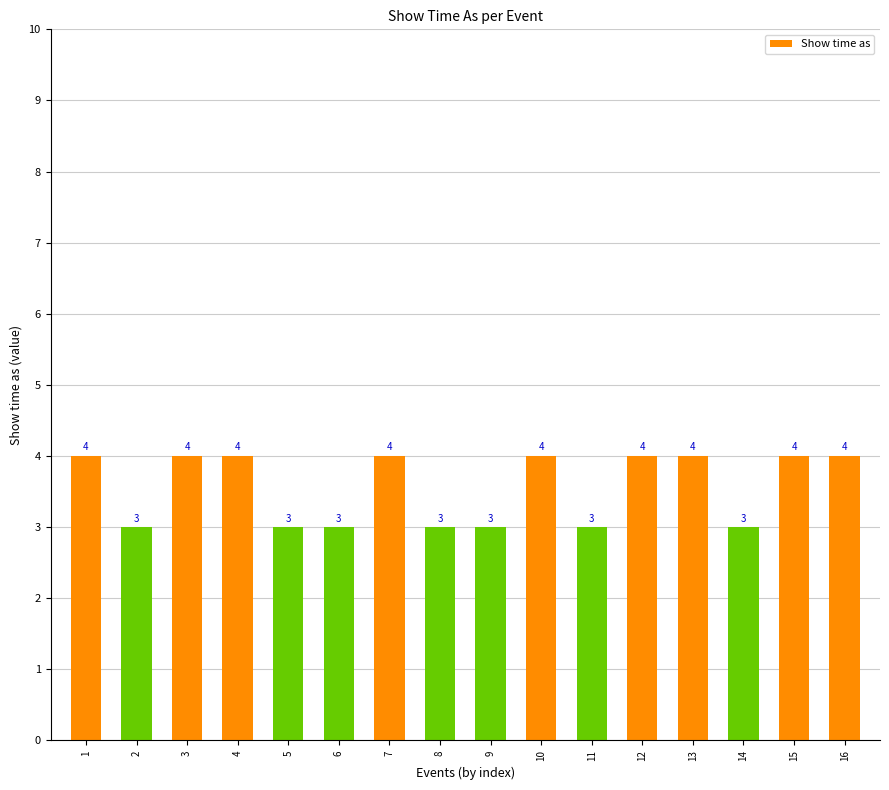

Reading left to right, transcribe all the data shown in this chart.

4	3	4	4	3	3	4	3	3	4	3	4	4	3	4	4